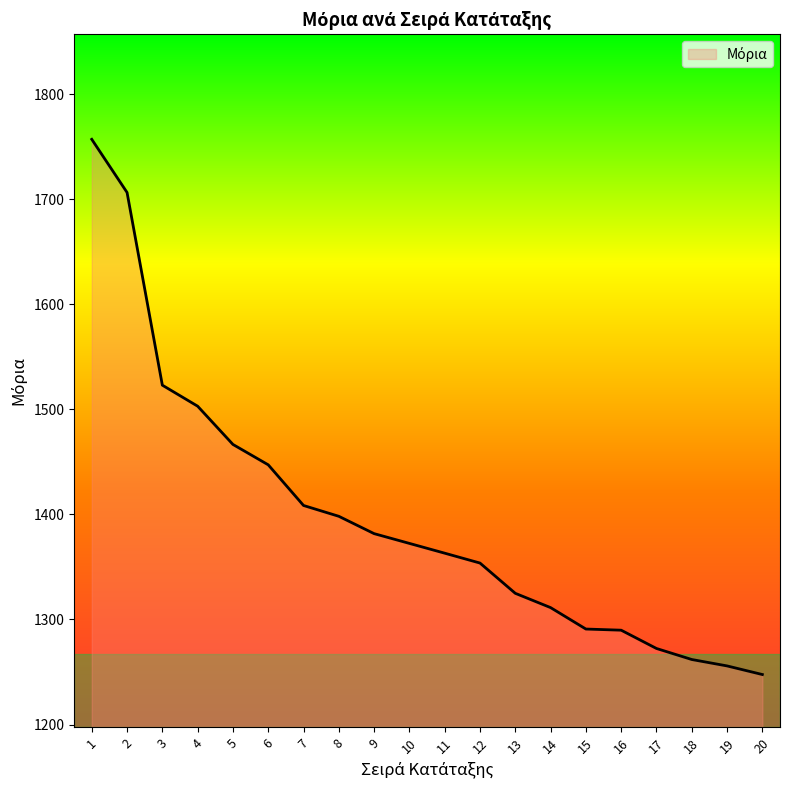

Which label corresponds to the smallest value in the chart?

20